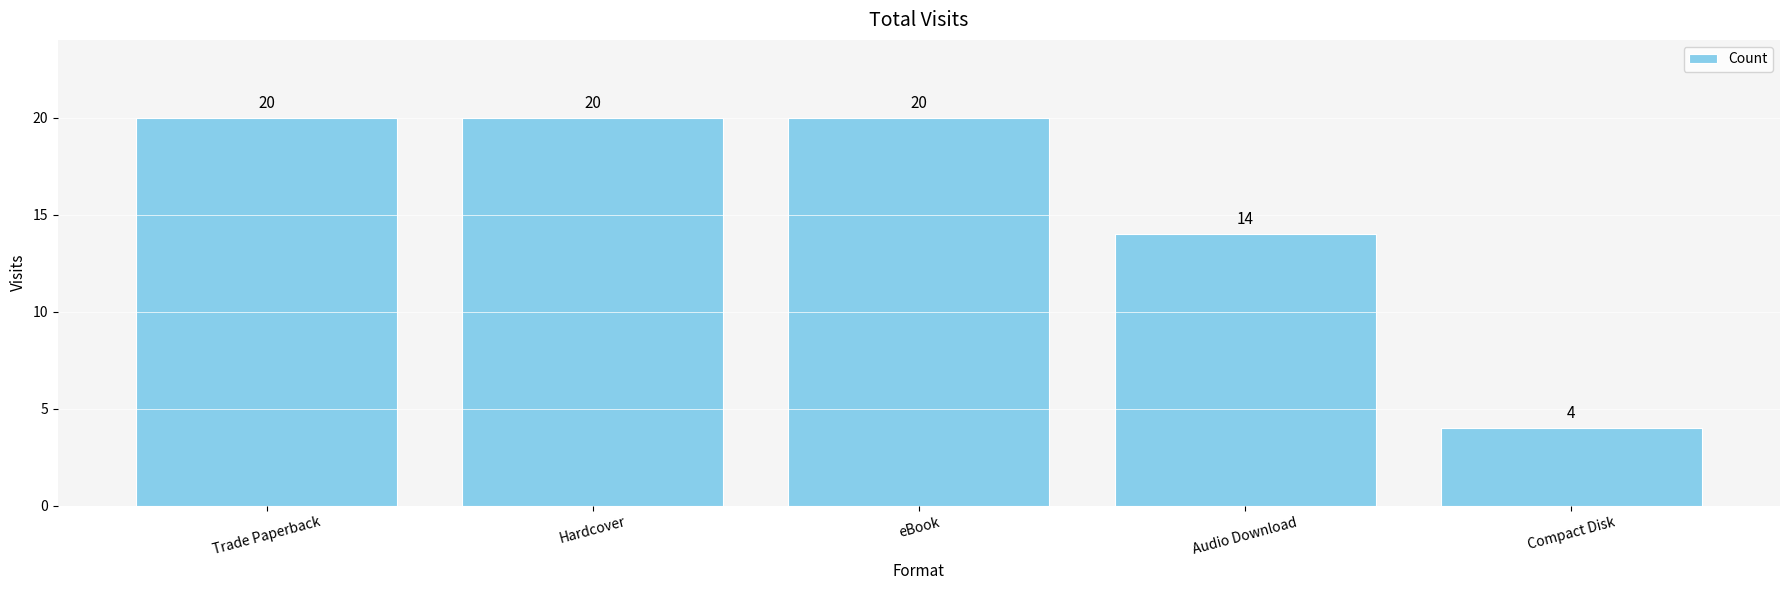

The chart shows a value of 11 at Trade Paperback. True or false?

False